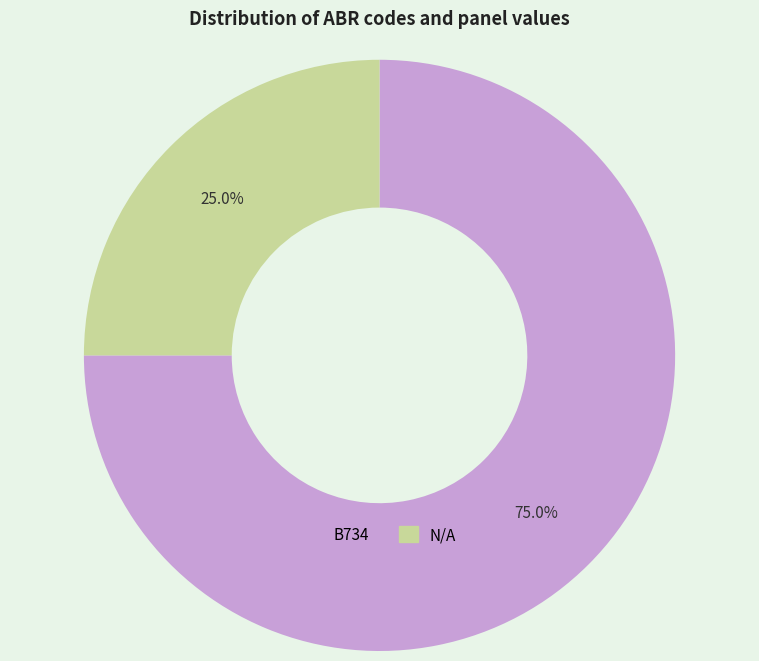

What percentage is the B734 slice, to the nearest percent?

75%